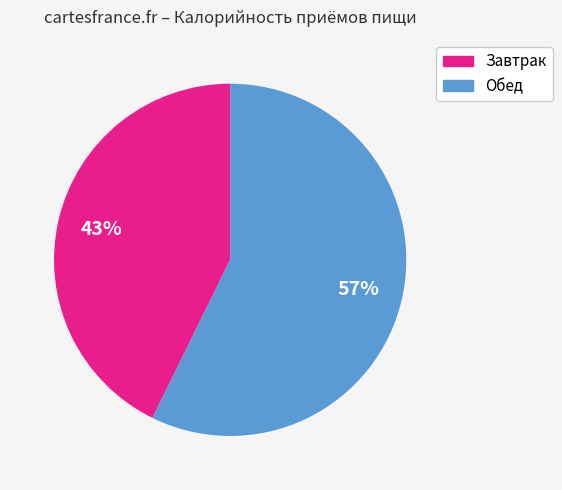

How many segments does this pie chart have?

2